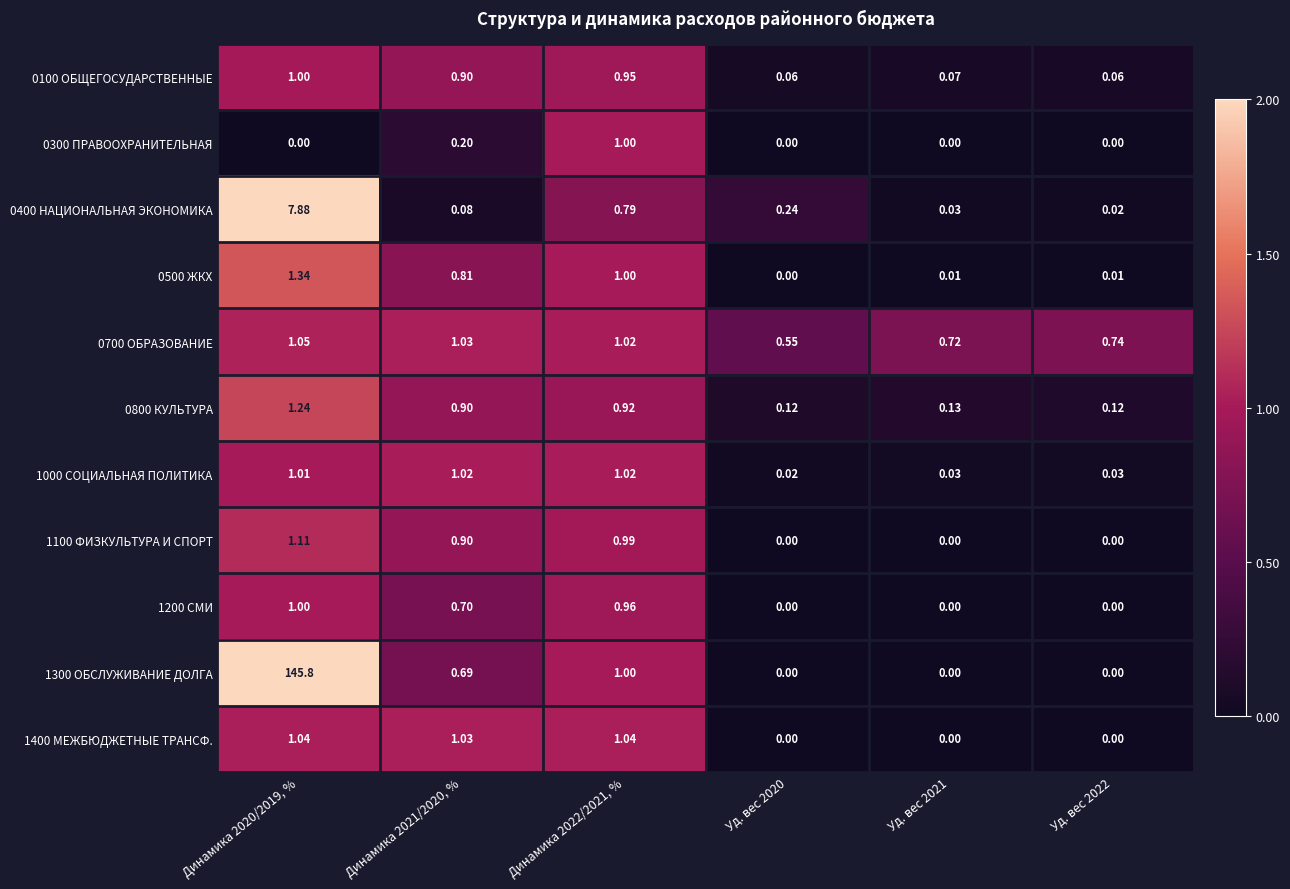

Count the number of categories in the chart.

6